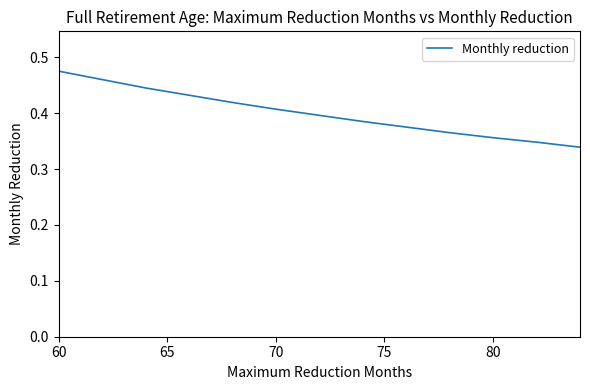

How many lines are shown in the chart?

1